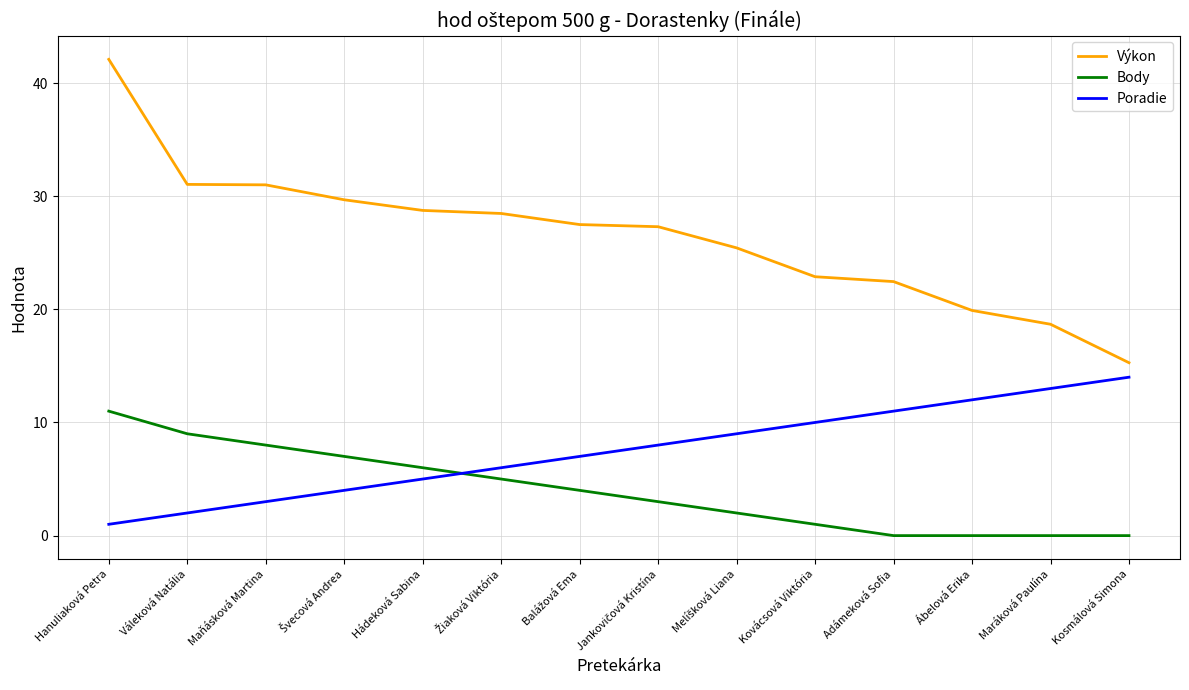

True or false: Body and Poradie cross at least once.

True